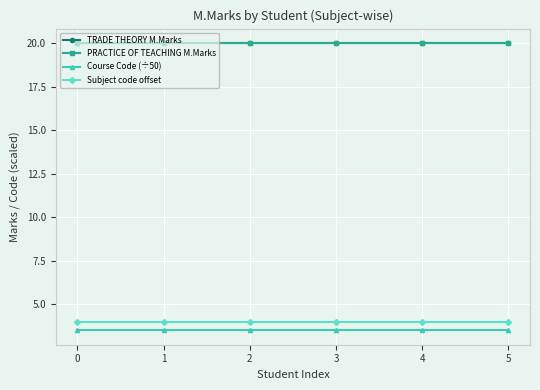

True or false: TRADE THEORY M.Marks and Subject code offset cross at least once.

False